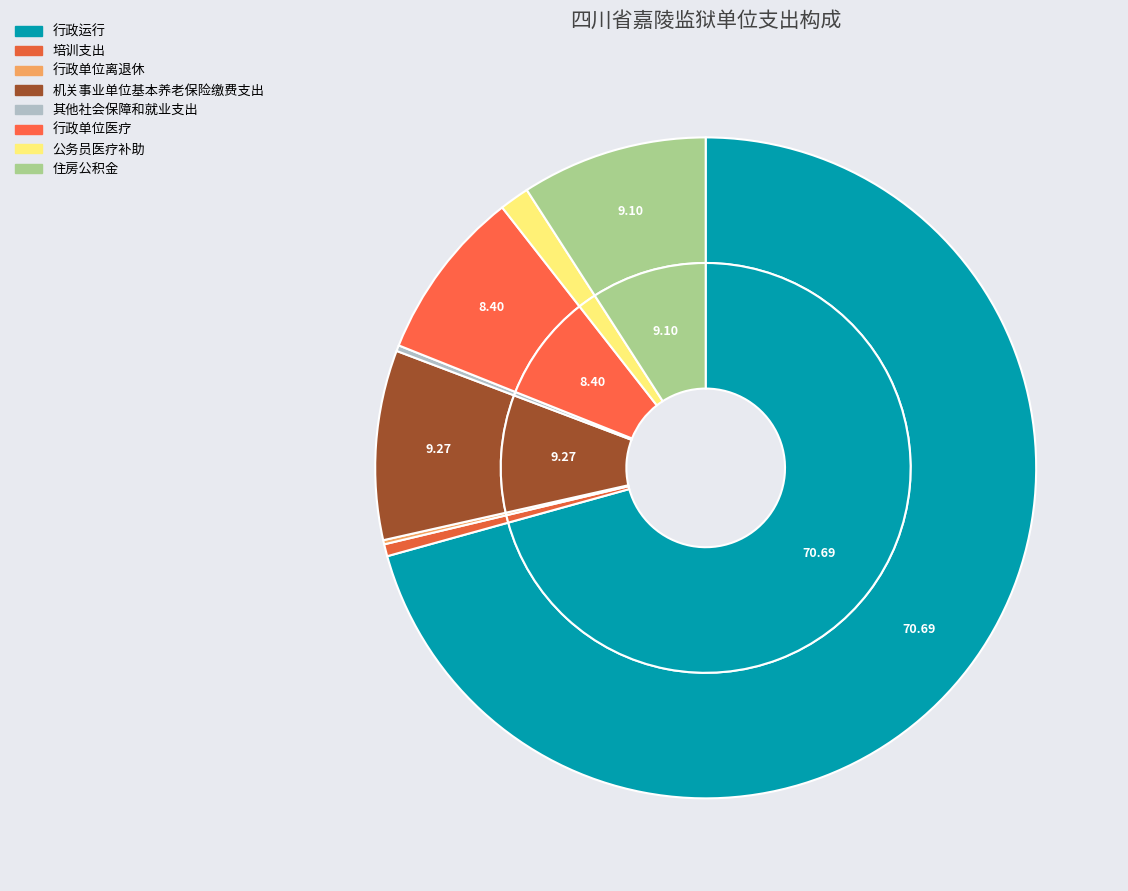

To the nearest percent, what portion does 行政单位医疗 represent?

8%